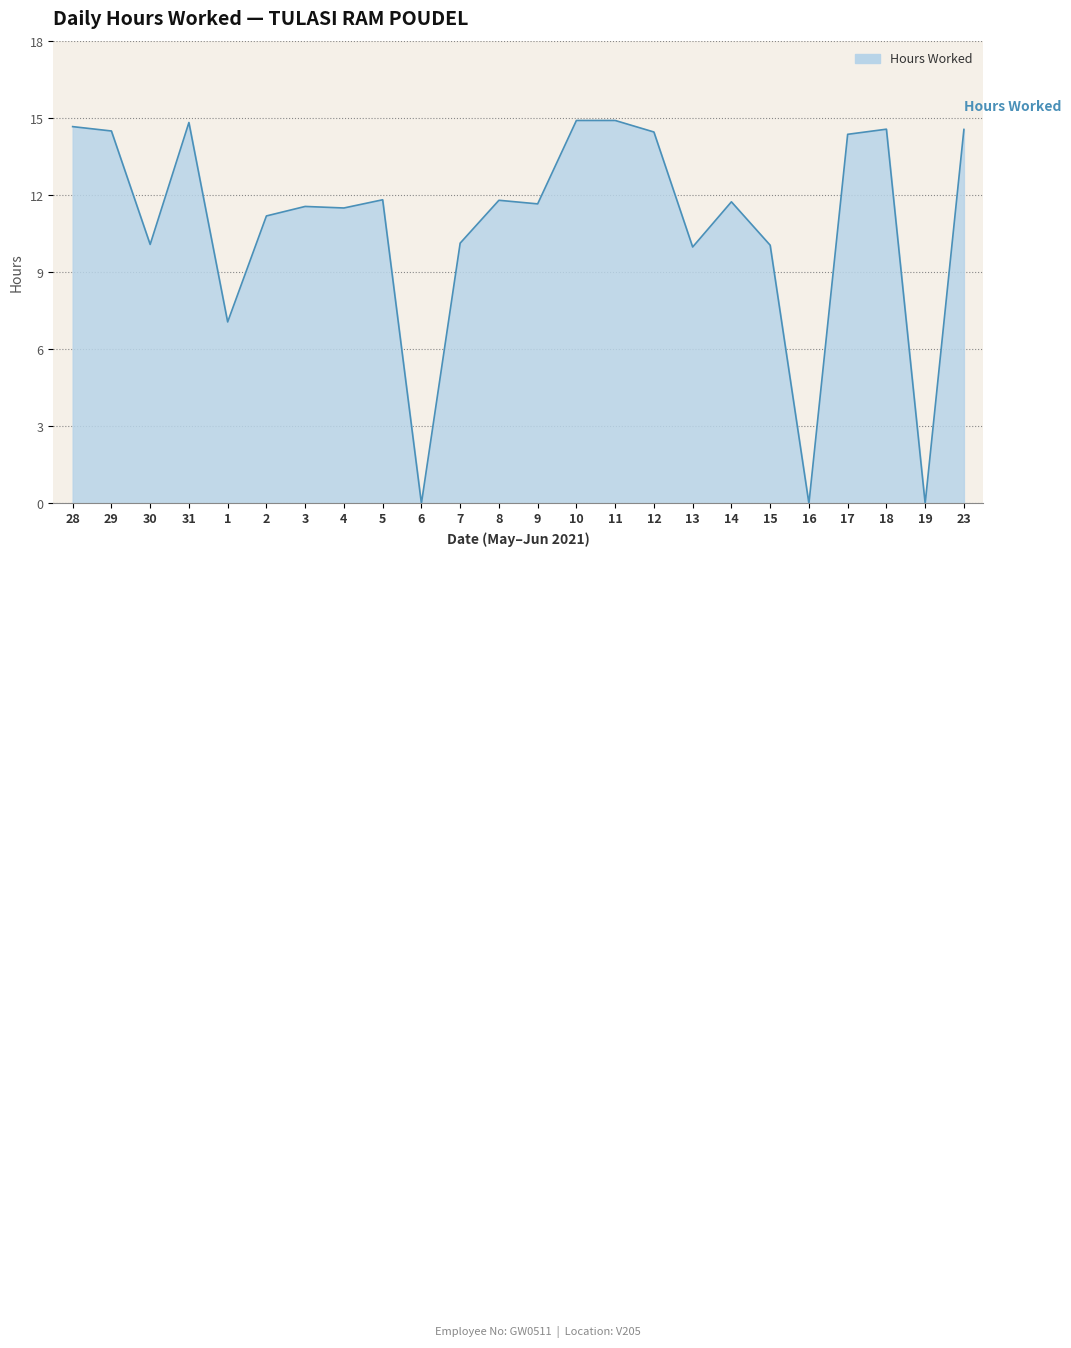

Read the value at 5.

11.8